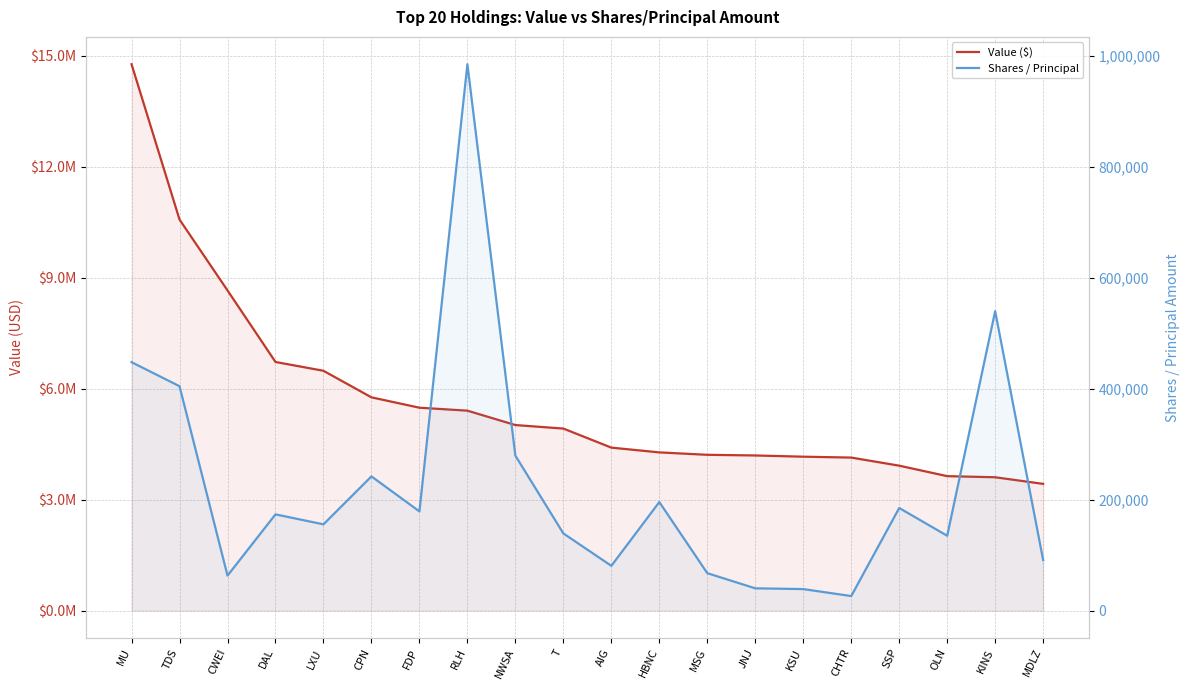

Reading left to right, what are all the values shown in this chart?

Value ($): MU=14766000	TDS=10567000	CWEI=8652000	DAL=6718000	LXU=6480000	CPN=5762000	FDP=5482000	RLH=5402000	NWSA=5013000	T=4918000	AIG=4403000	HBNC=4274000	MSG=4209000	JNJ=4191000	KSU=4158000	CHTR=4134000	SSP=3915000	OLN=3632000	KINS=3602000	MDLZ=3423000
Shares / Principal: MU=448120	TDS=404700	CWEI=62980	DAL=173494	LXU=155500	CPN=242000	FDP=178850	RLH=985701	NWSA=279450	T=139086	AIG=80673	HBNC=195699	MSG=67400	JNJ=40057	KSU=38675	CHTR=26100	SSP=185000	OLN=134900	KINS=540065	MDLZ=91000